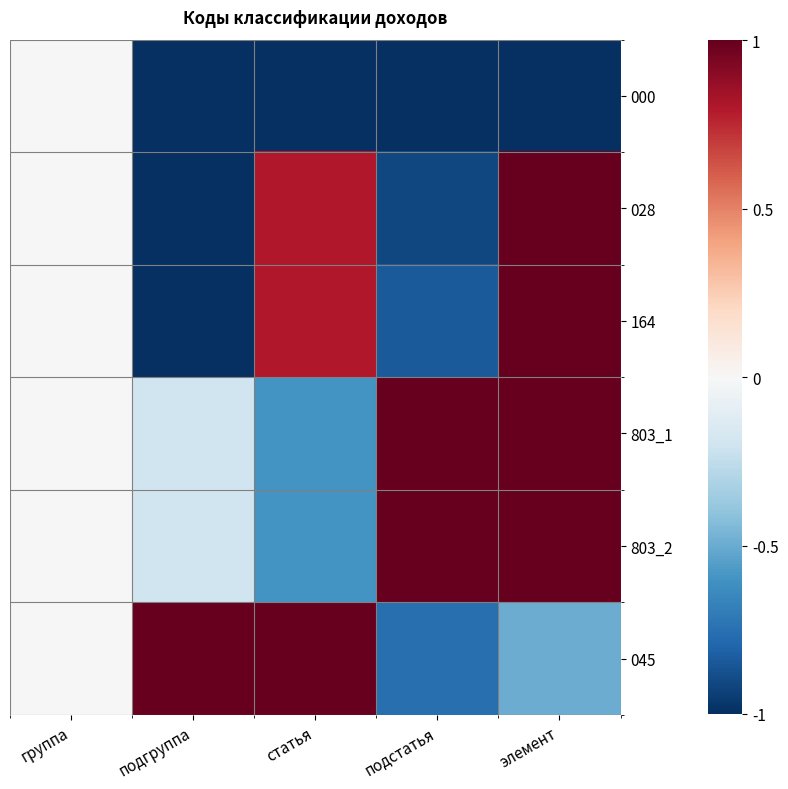

Count the number of data series in this chart.

6